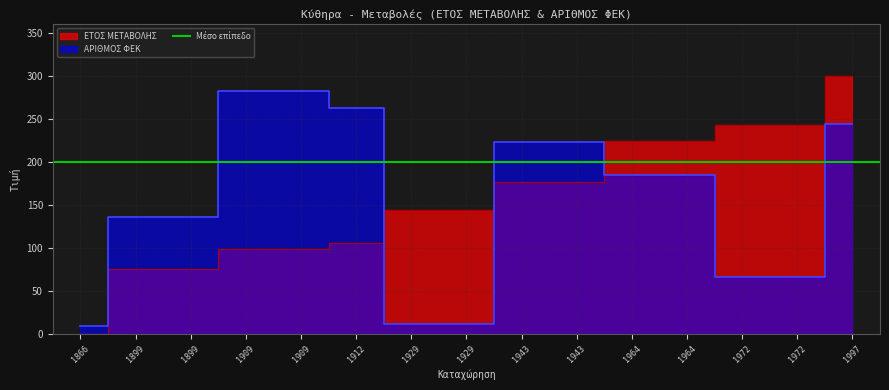

Which series has the widest spread of values?

ΕΤΟΣ ΜΕΤΑΒΟΛΗΣ